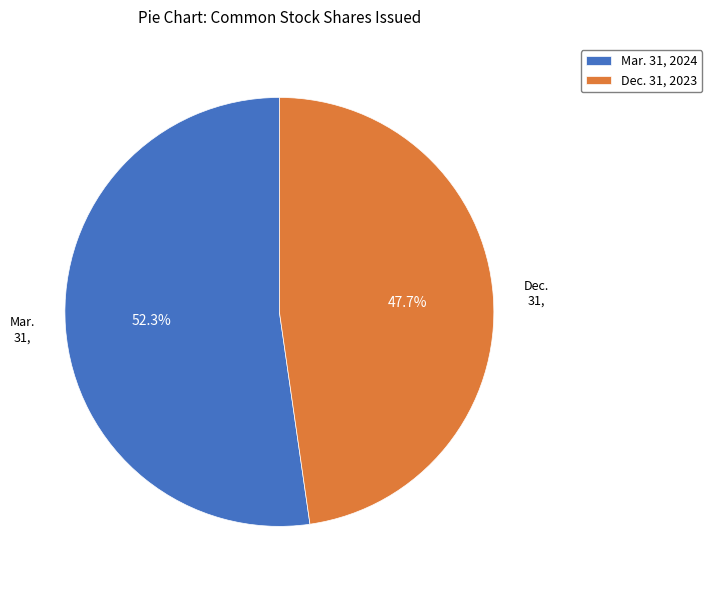

Is the sum of Dec. 31, 2023 and Mar. 31, 2024 greater than half?

Yes